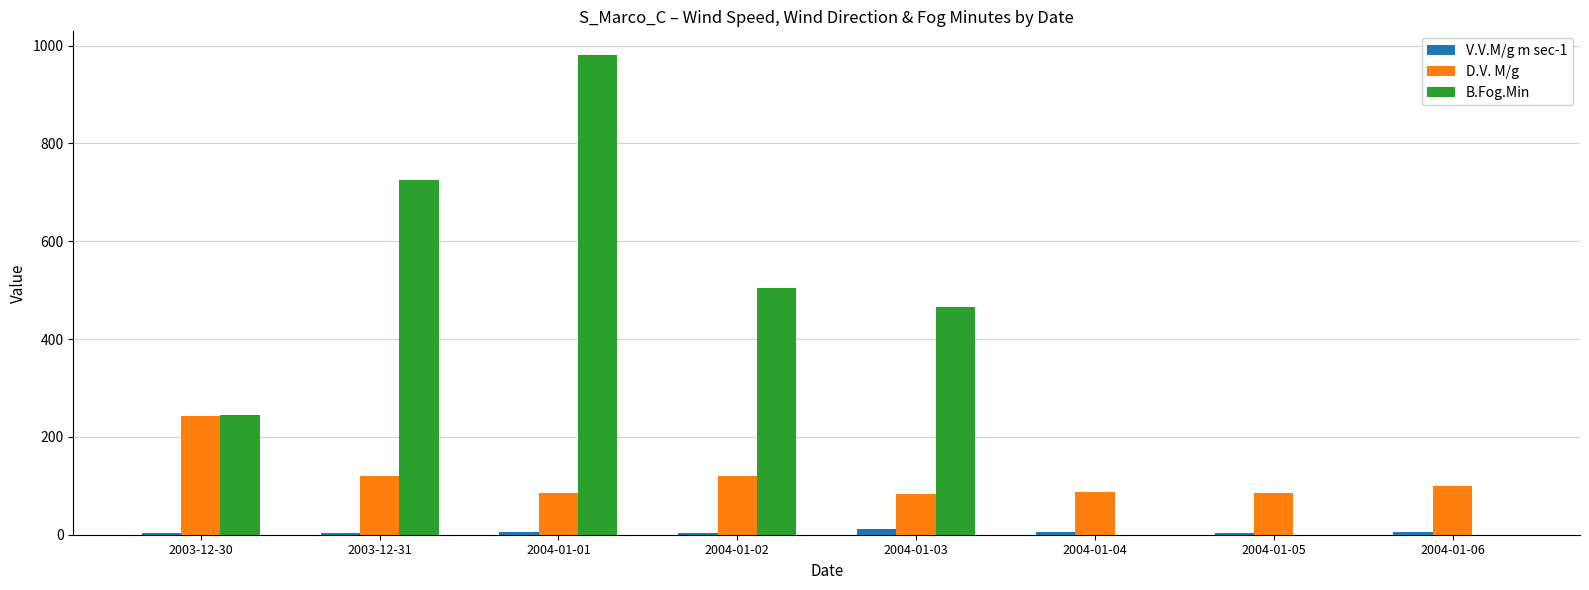

What is the spread (max minus min) of values at 2003-12-30?

239.8